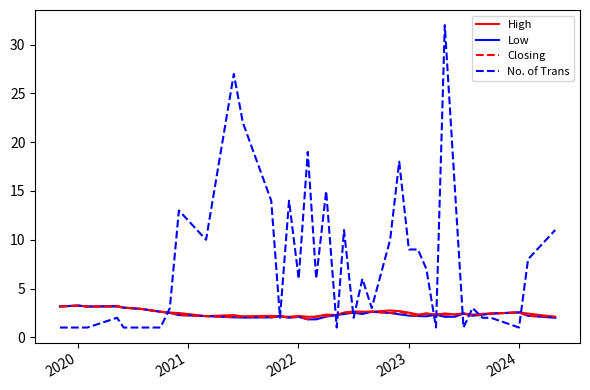

Which series has the widest spread of values?

No. of Trans